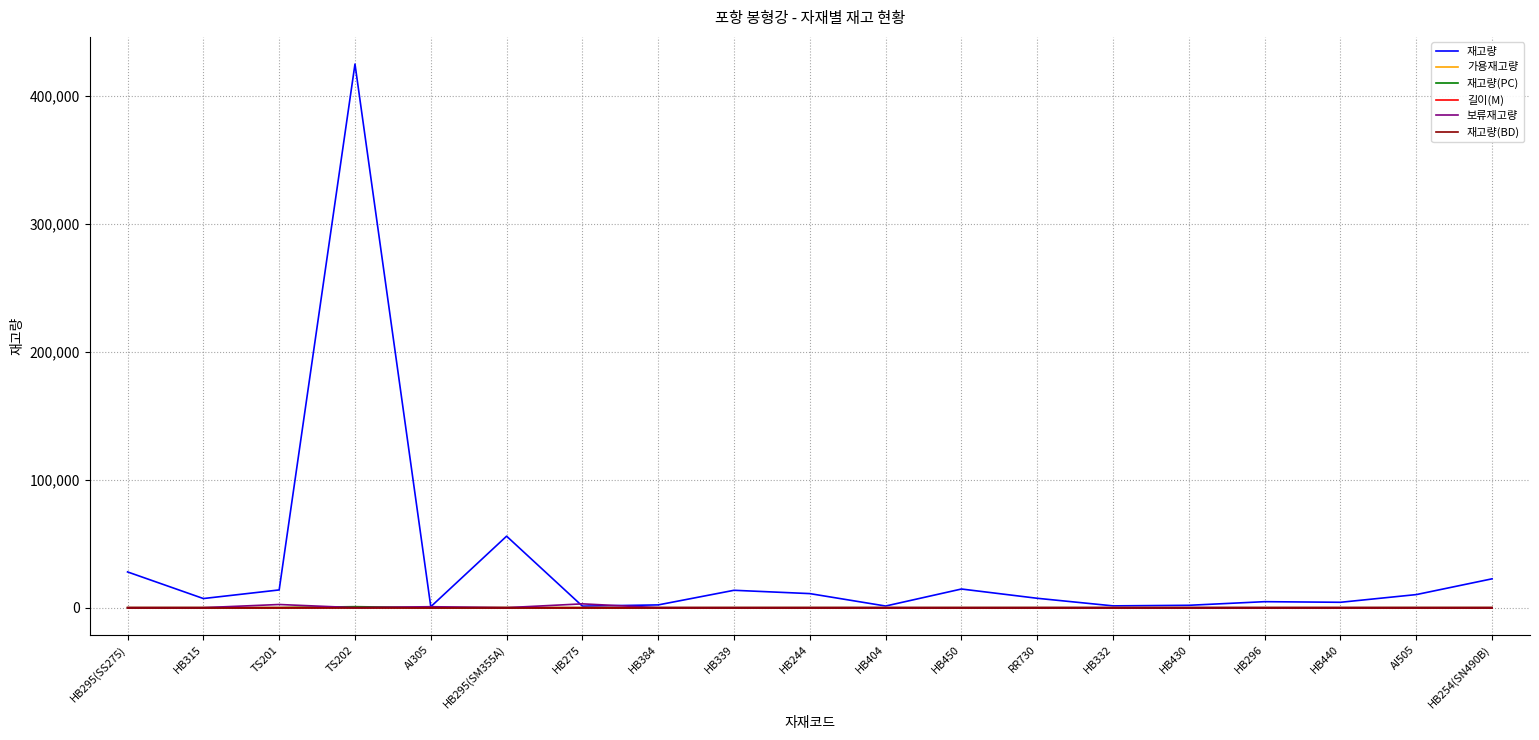

Where is 재고량 nearest to the value 212922?

HB295(SM355A)